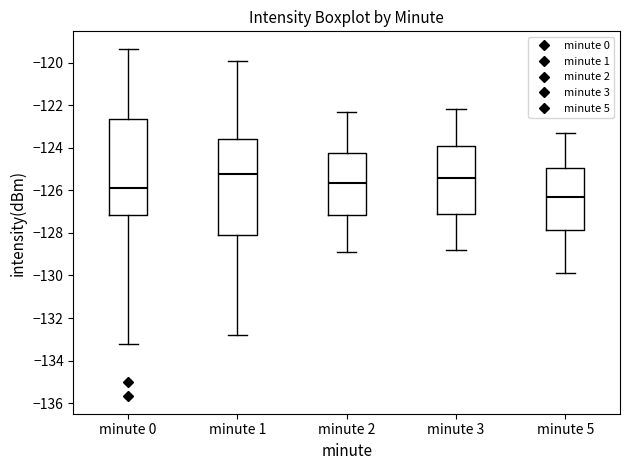

Reading left to right, read every box against the y-axis: the position of its median line, the range the box covers, and the ends of its whiskers. The values are not printed on the chart, so give them approximately, as read against the axis.

minute 0: median -125.8, box -127.2 to -122.6, whiskers -133.2 to -119.4
minute 1: median -125.2, box -128.0 to -123.6, whiskers -132.8 to -120.0
minute 2: median -125.6, box -127.2 to -124.2, whiskers -128.8 to -122.2
minute 3: median -125.4, box -127.0 to -124.0, whiskers -128.8 to -122.2
minute 5: median -126.2, box -127.8 to -125.0, whiskers -129.8 to -123.2